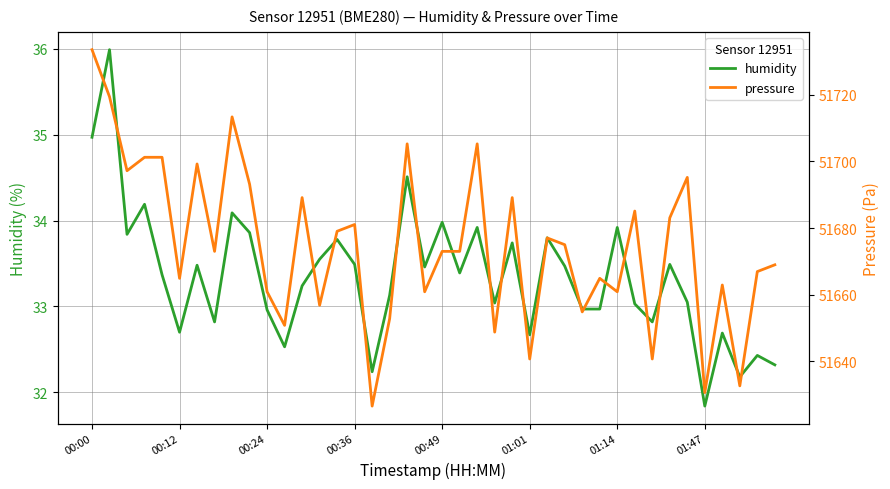

How many lines are shown in the chart?

2